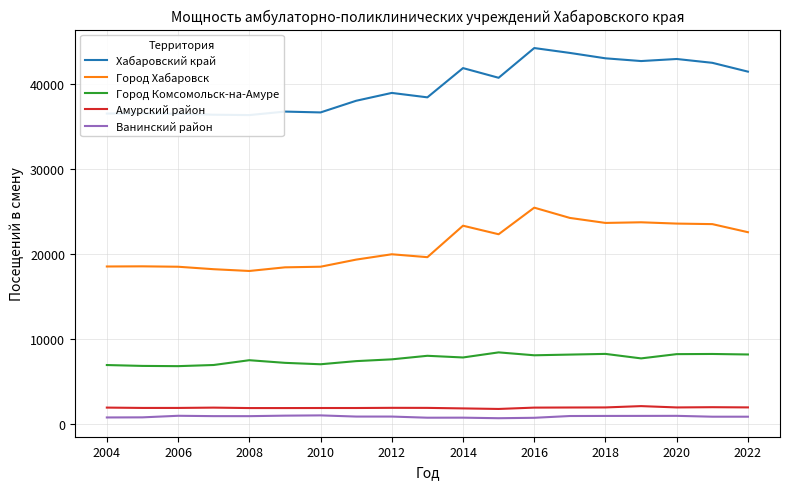

Does the chart display data point markers on the line(s)?

No